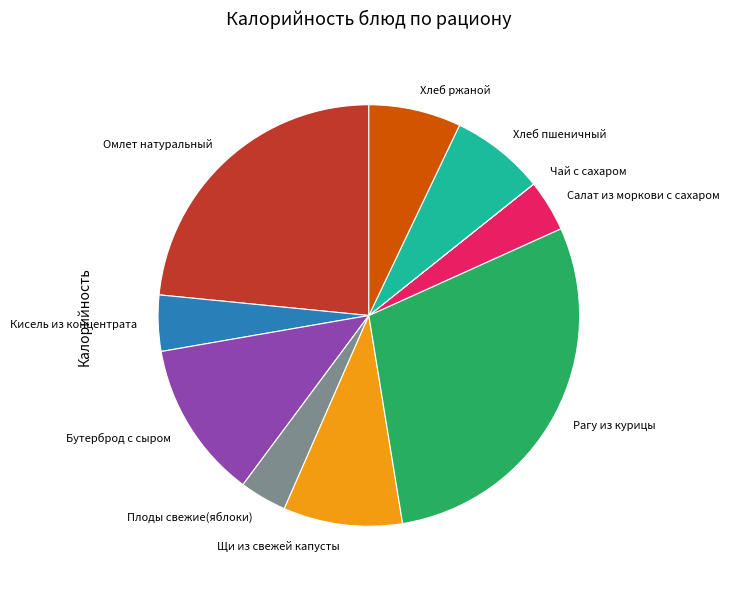

Is it true that Бутерброд с сыром is 6% of the pie?

False